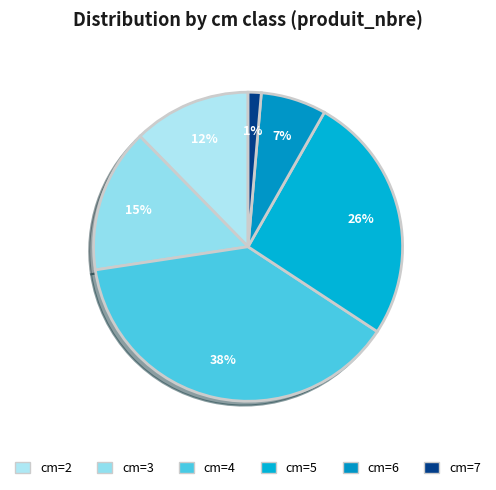

How many segments does this pie chart have?

6